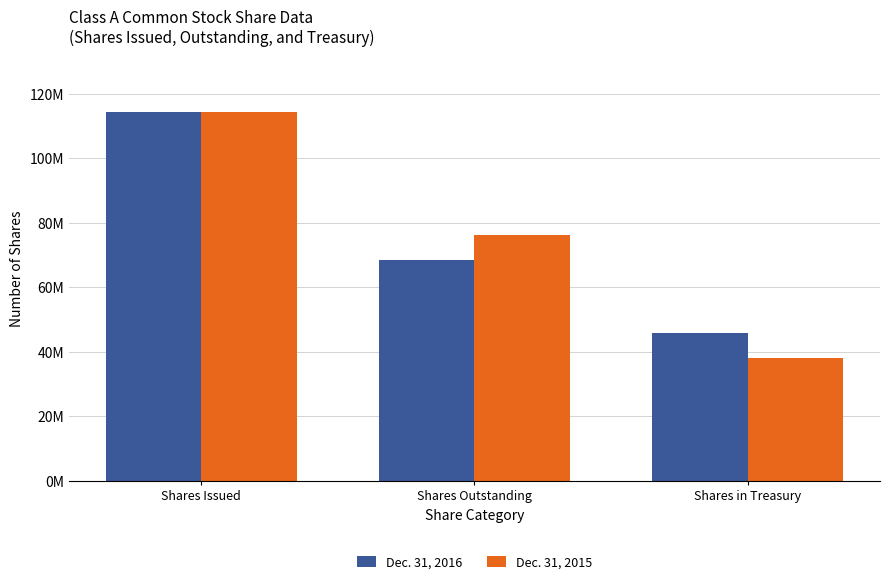

What is the greatest value displayed?

114390000